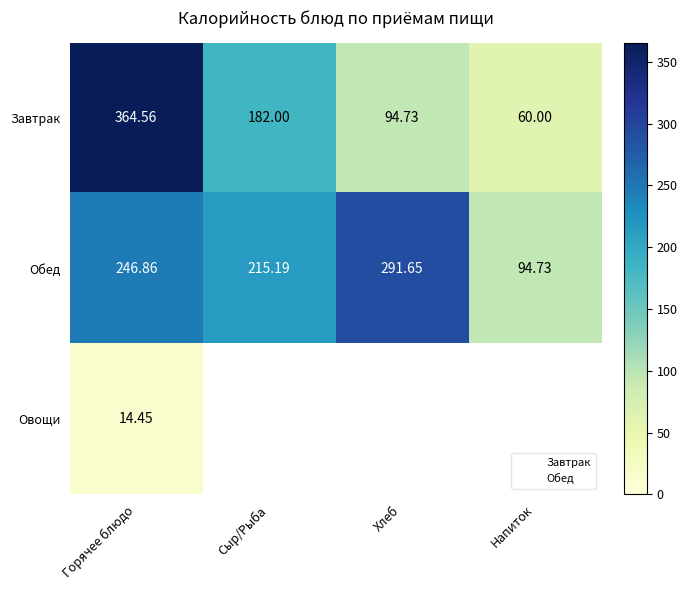

What is the difference between the maximum and minimum values in the Обед series?

196.9